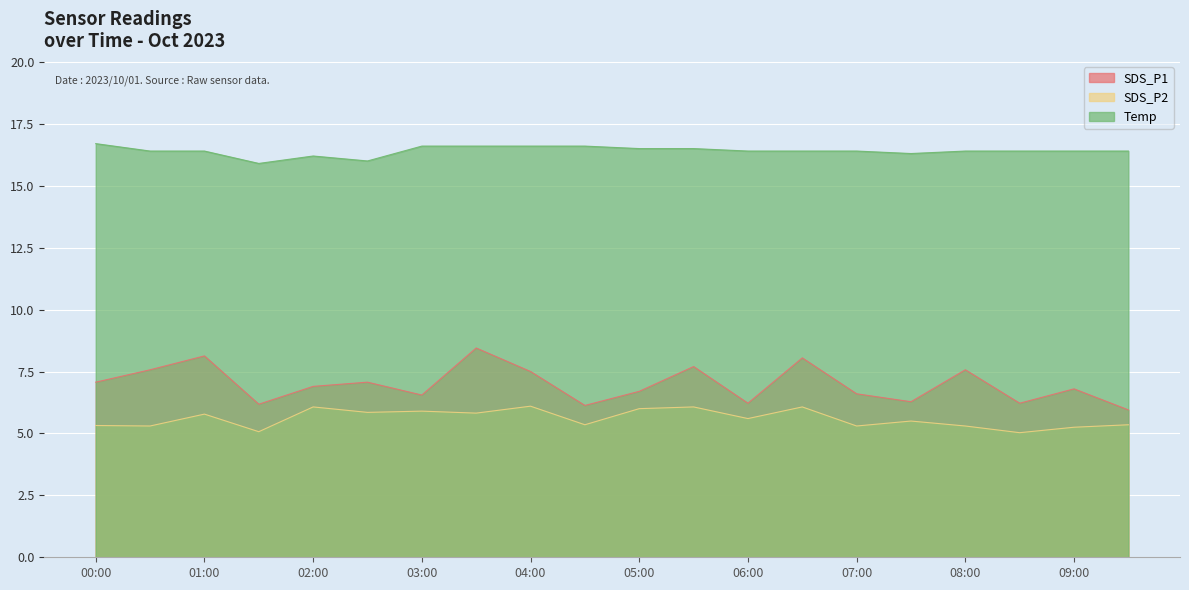

What is the value of the Temp point at the 19th from the left?

16.4